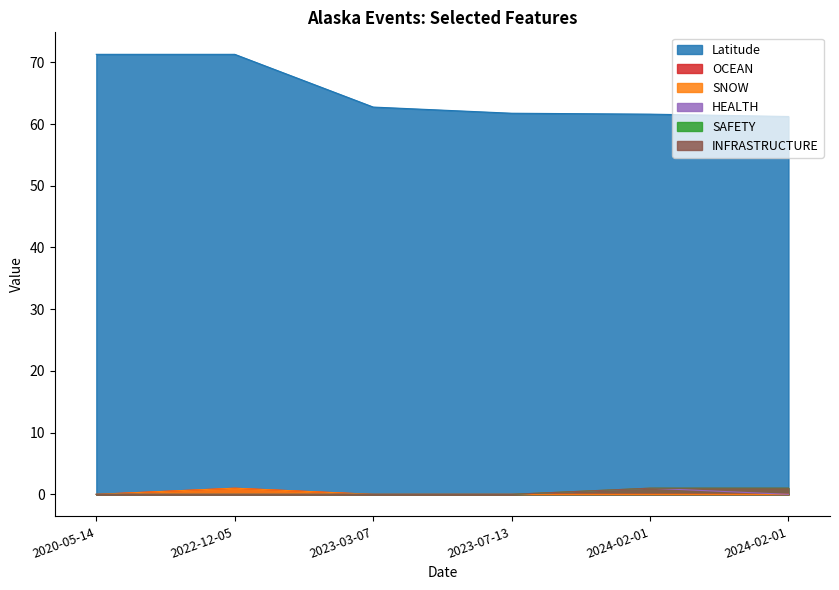

Which series has the largest range (max minus min)?

Latitude